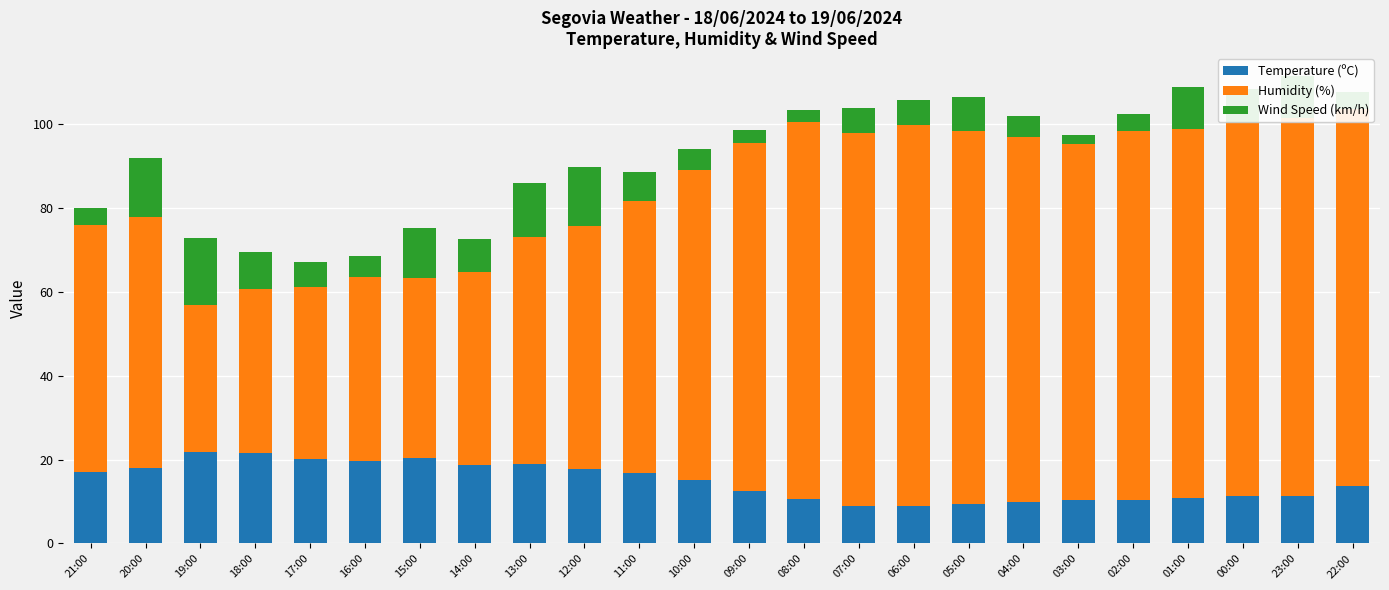

What is the total value across all series at 14:00?

72.7